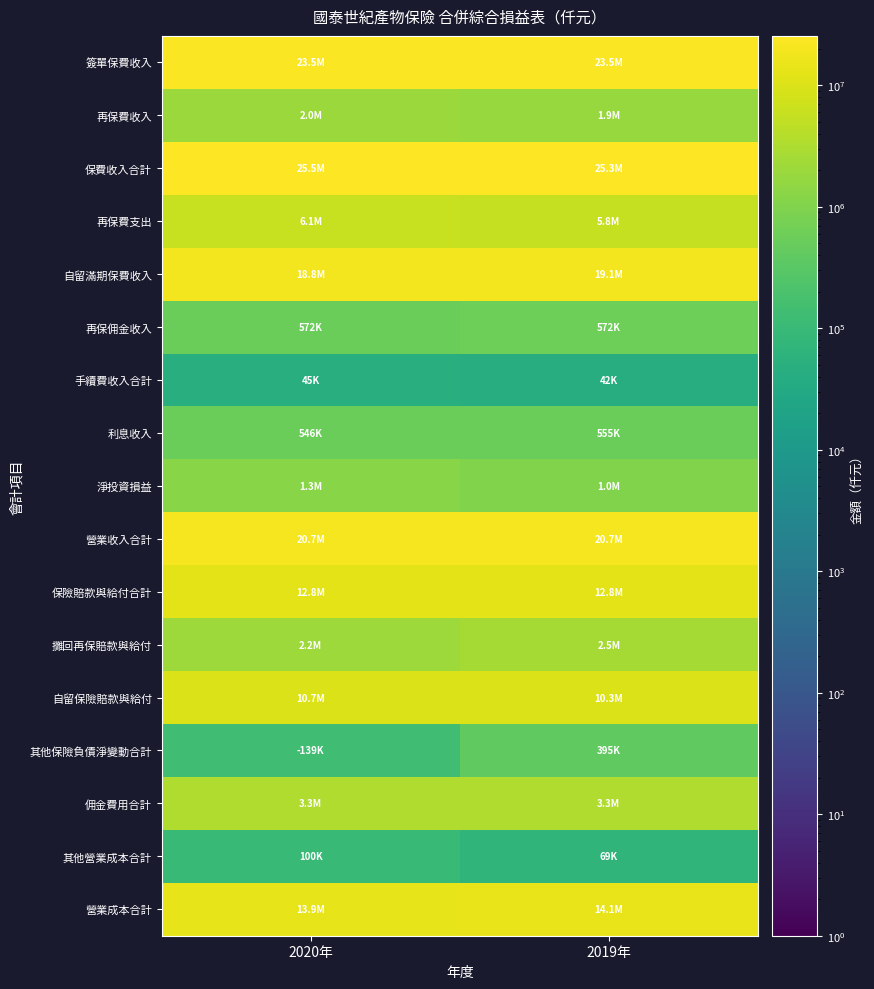

Between 2020年 and 2019年, which is larger?

2020年